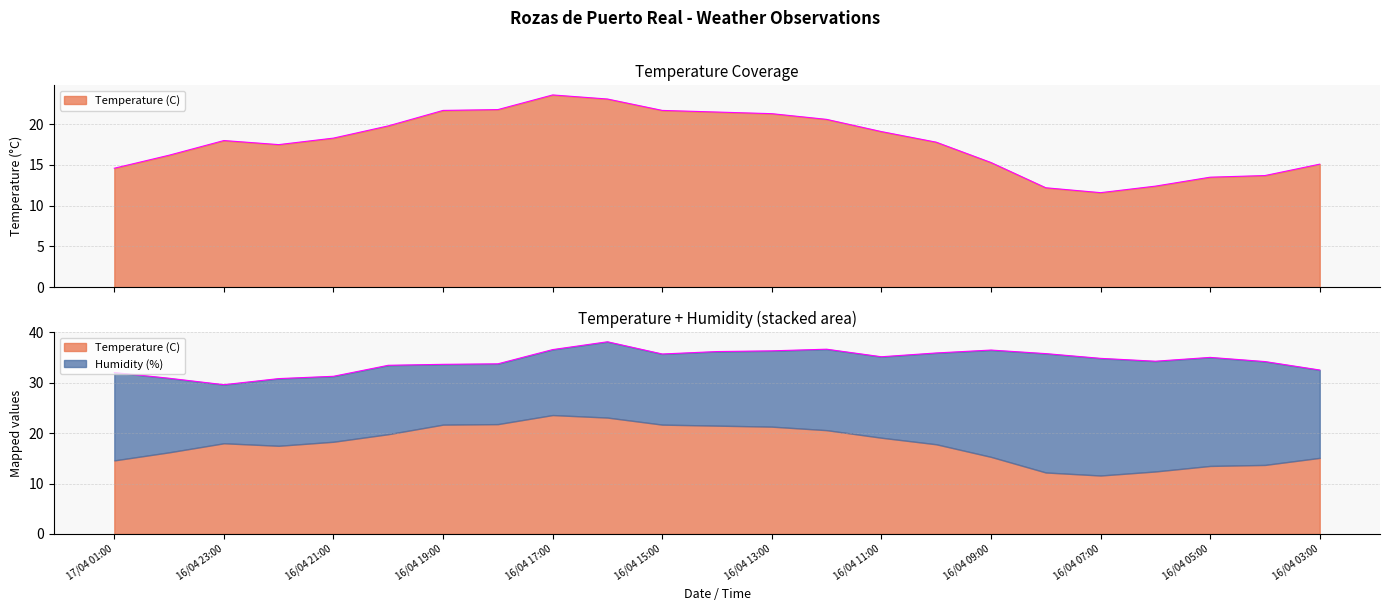

The chart shows a value of 19.3 at 16/04 08:00. True or false?

False